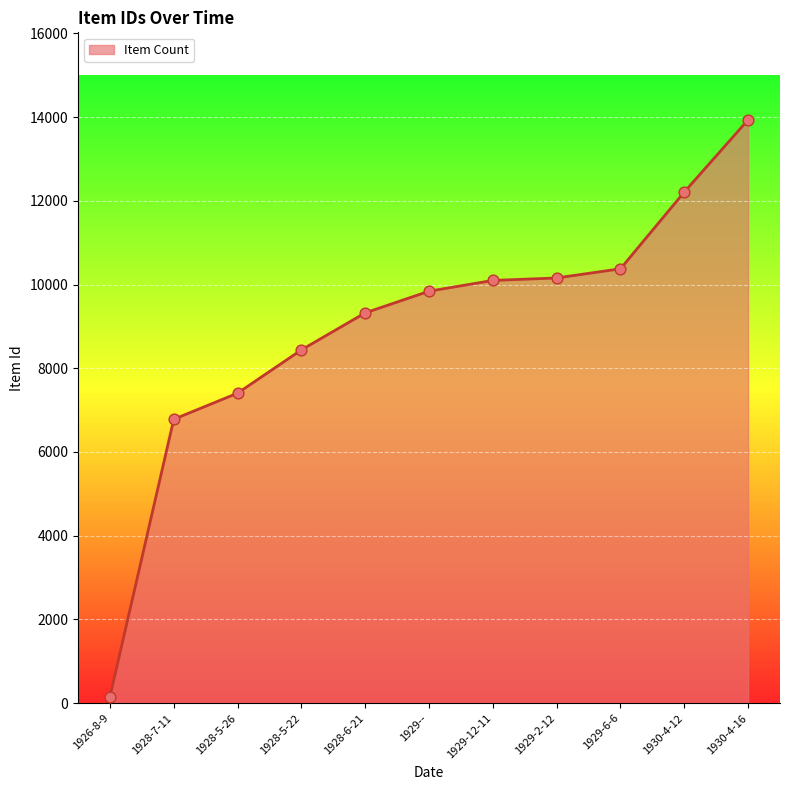

What is the change in value from 1929-- to 1930-4-16?

+4093